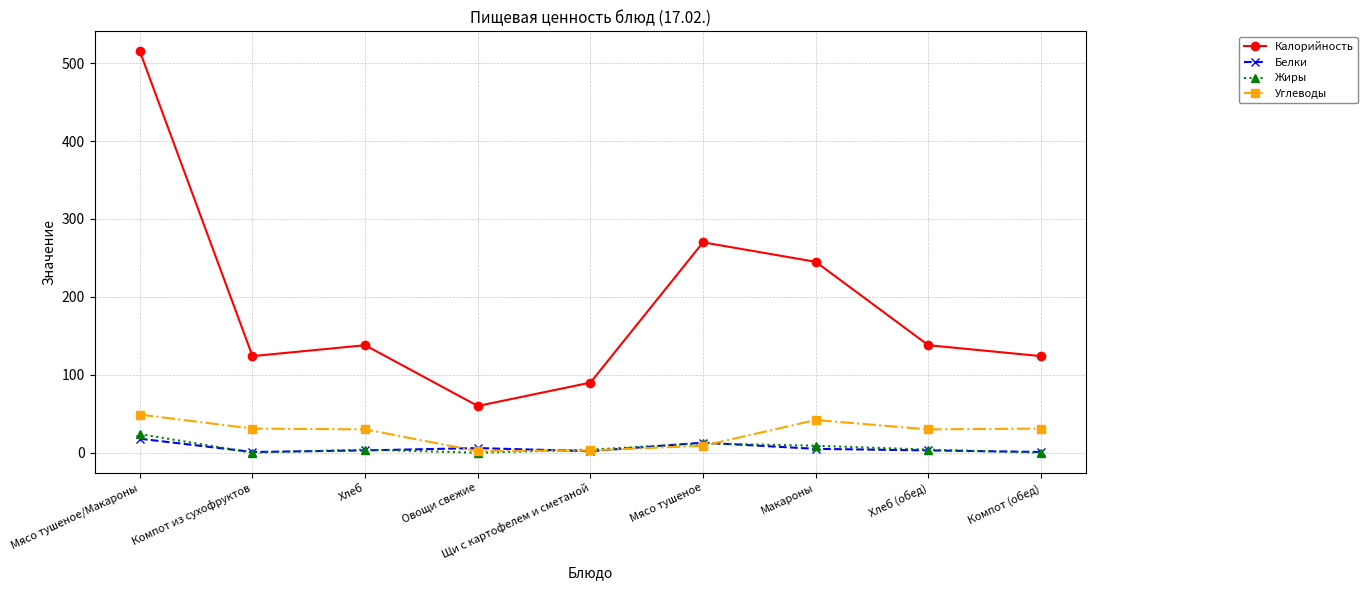

True or false: Углеводы and Калорийность cross at least once.

False